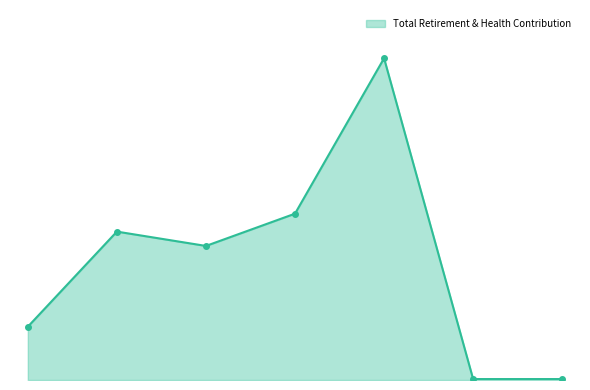

Which category has the highest value across all series?

17347